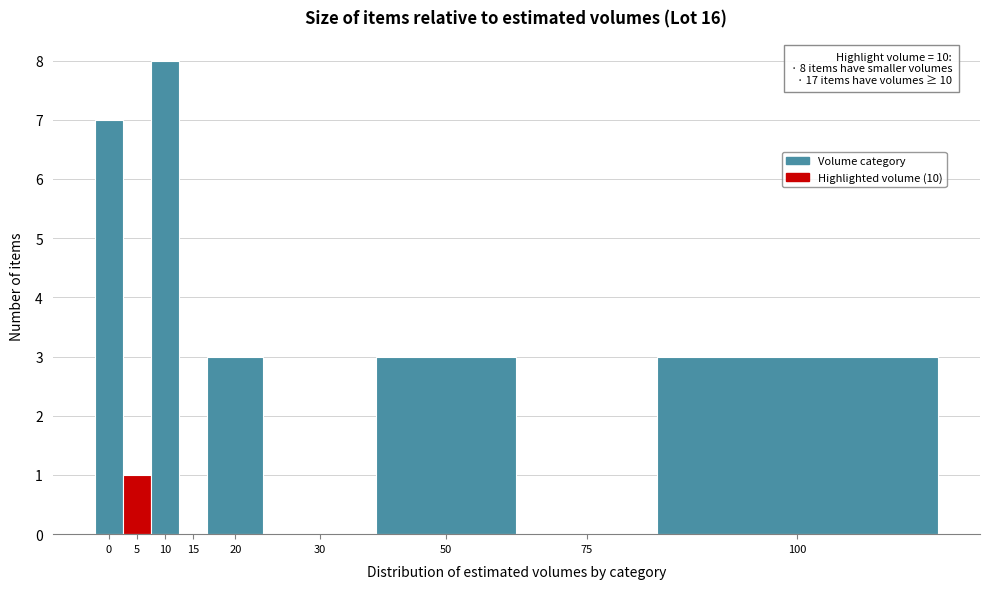

Reading left to right, what are all the values shown in this chart?

0=7	5=1	10=8	15=0	20=3	30=0	50=3	75=0	100=3